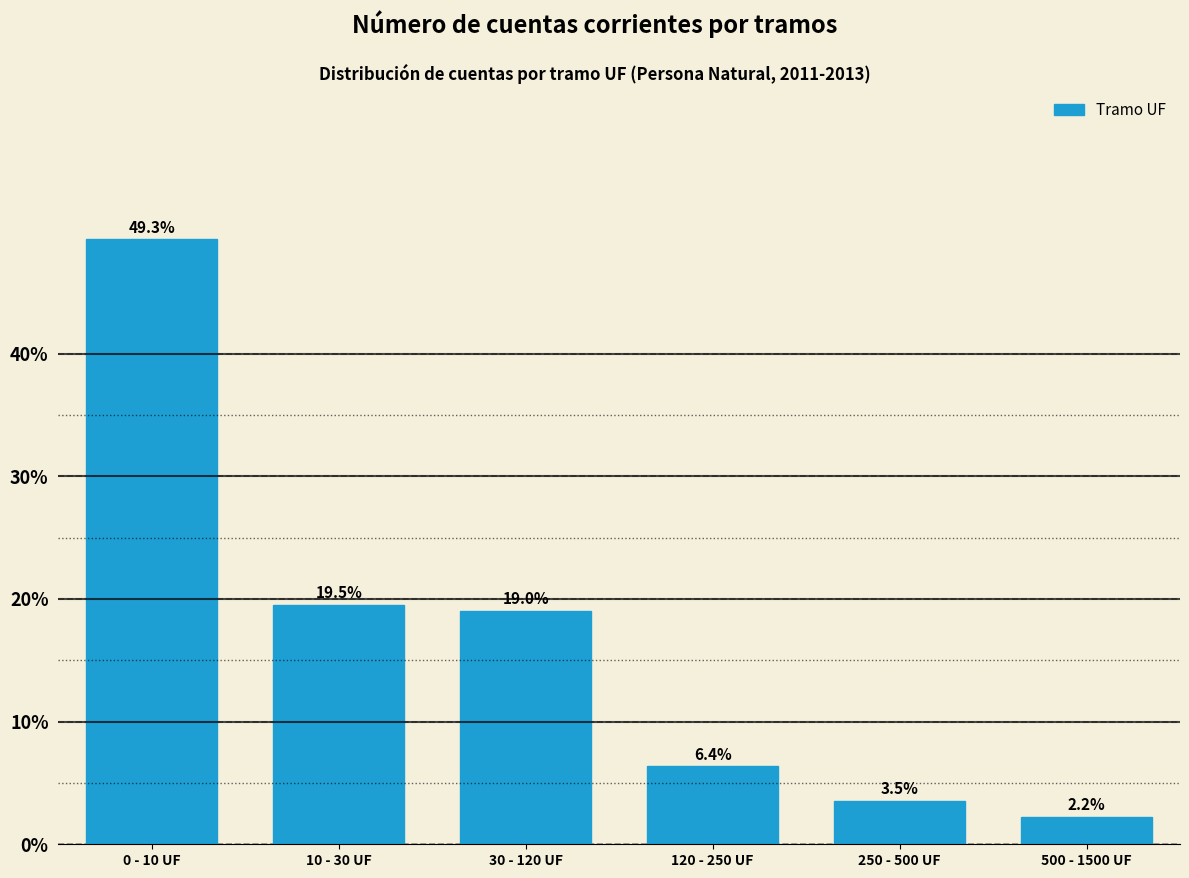

Reading right to left, list all the values displayed in this chart.

2.2	3.5	6.4	19.0	19.5	49.3